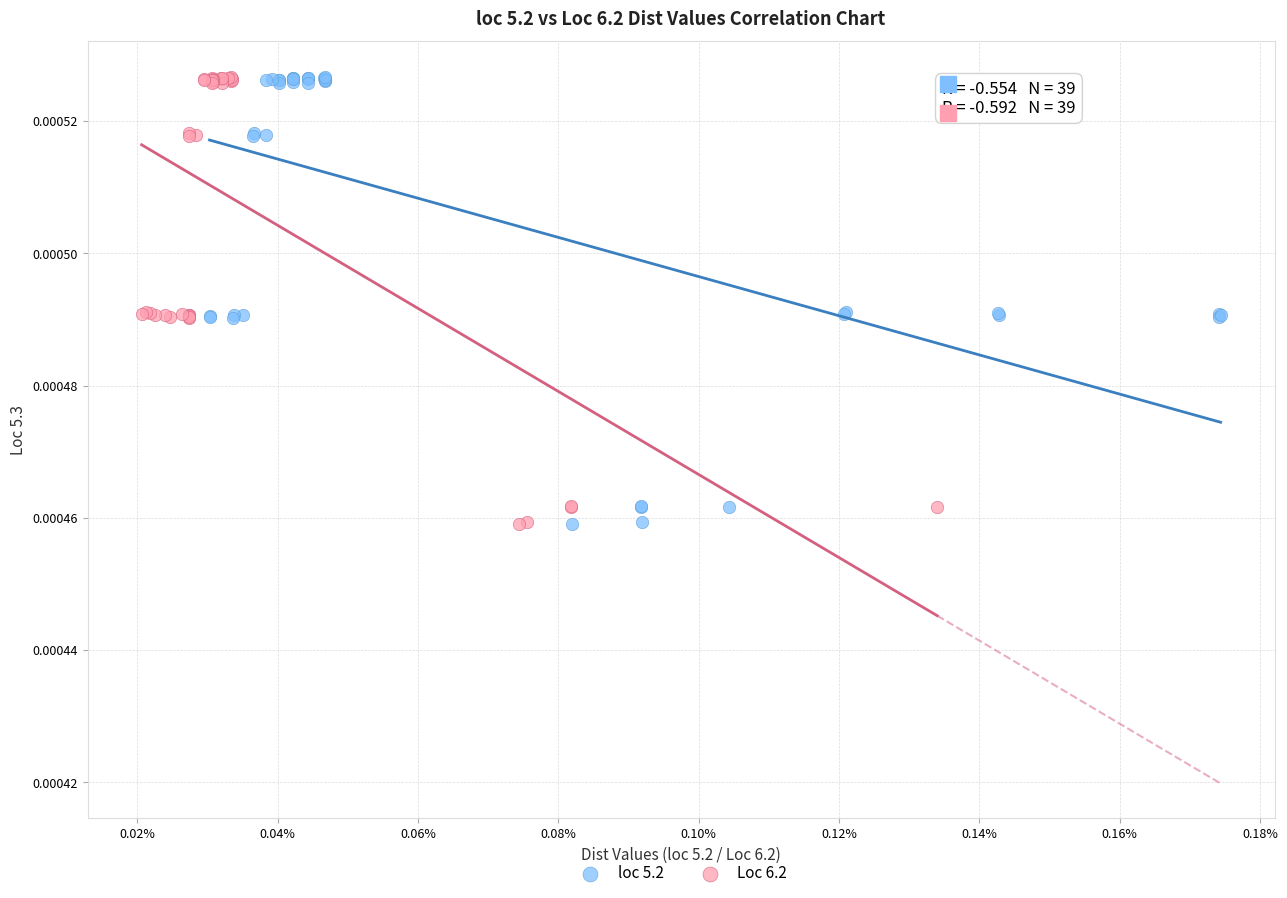

What are all the series names shown in the legend?

loc 5.2, Loc 6.2